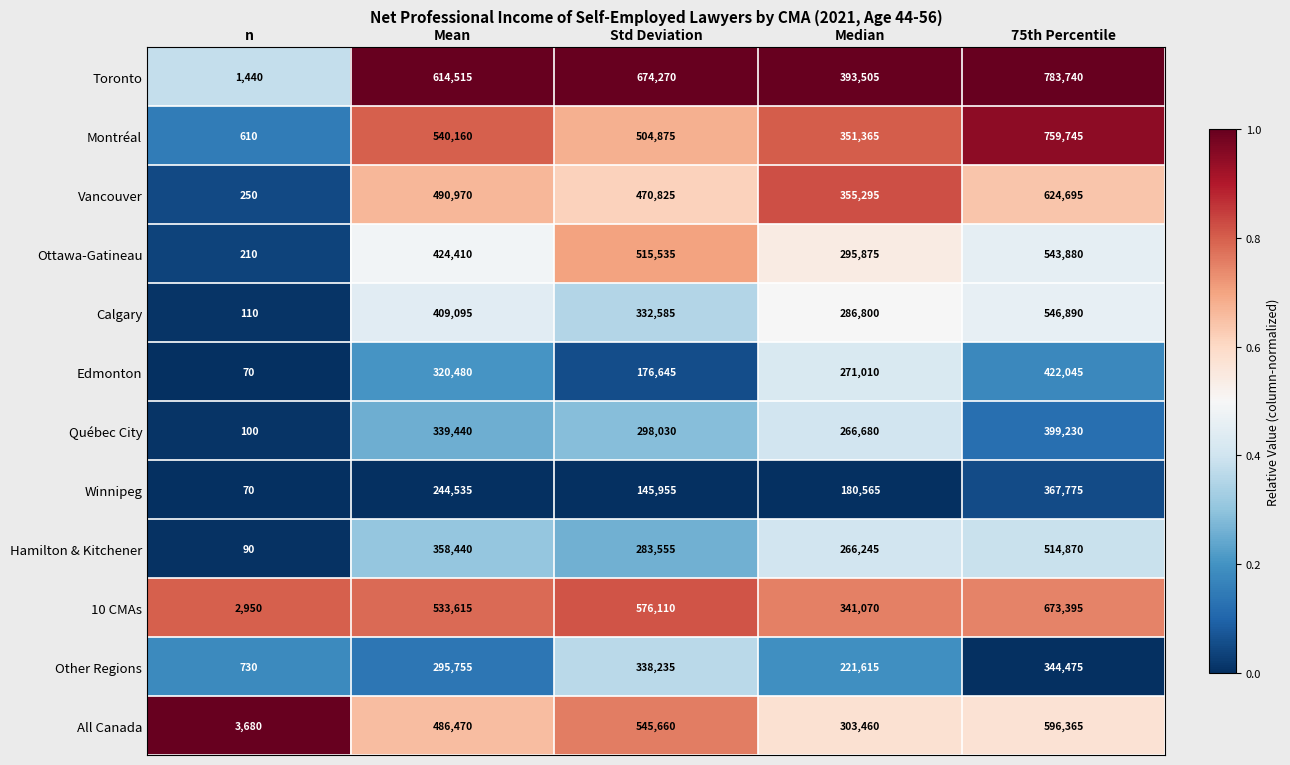

What is the total value across all series at 75th Percentile?

6577105